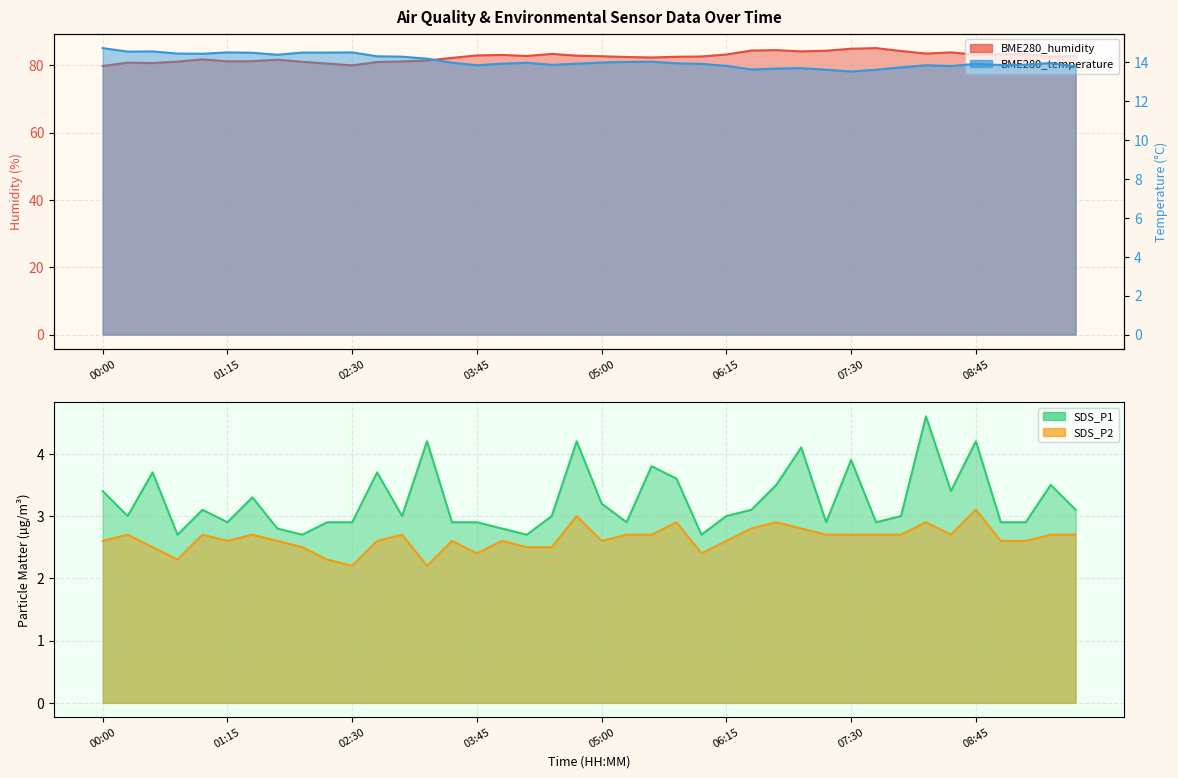

Does the chart display data point markers on the line(s)?

No